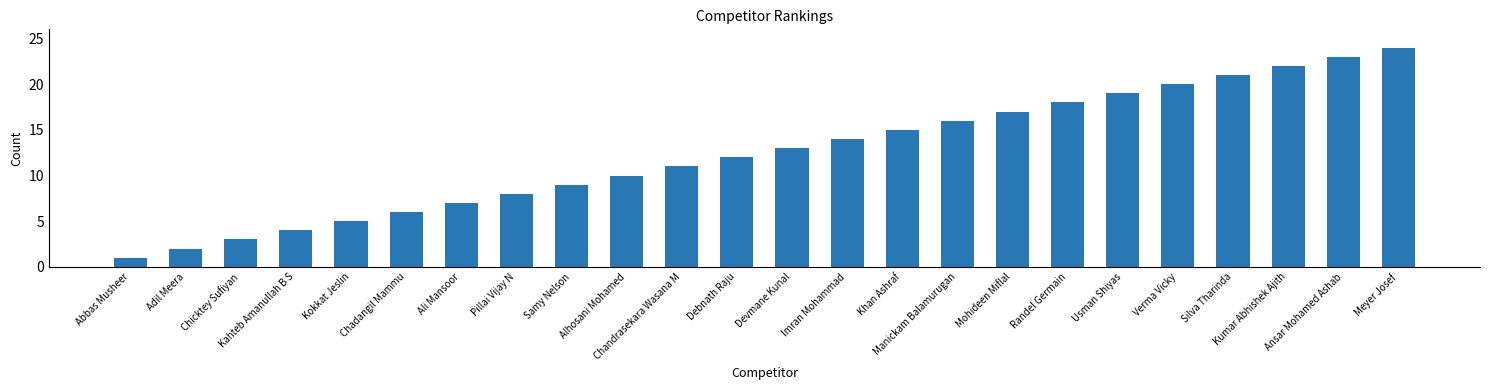

How many categories are shown in the chart?

24